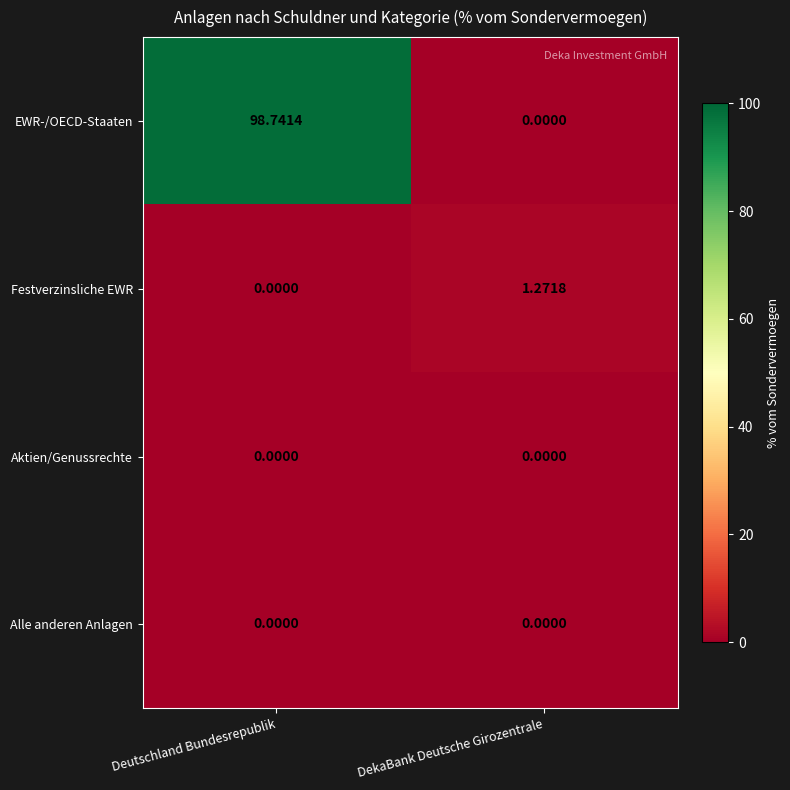

Between Deutschland Bundesrepublik and DekaBank Deutsche Girozentrale, which series saw the biggest shift?

EWR-/OECD-Staaten